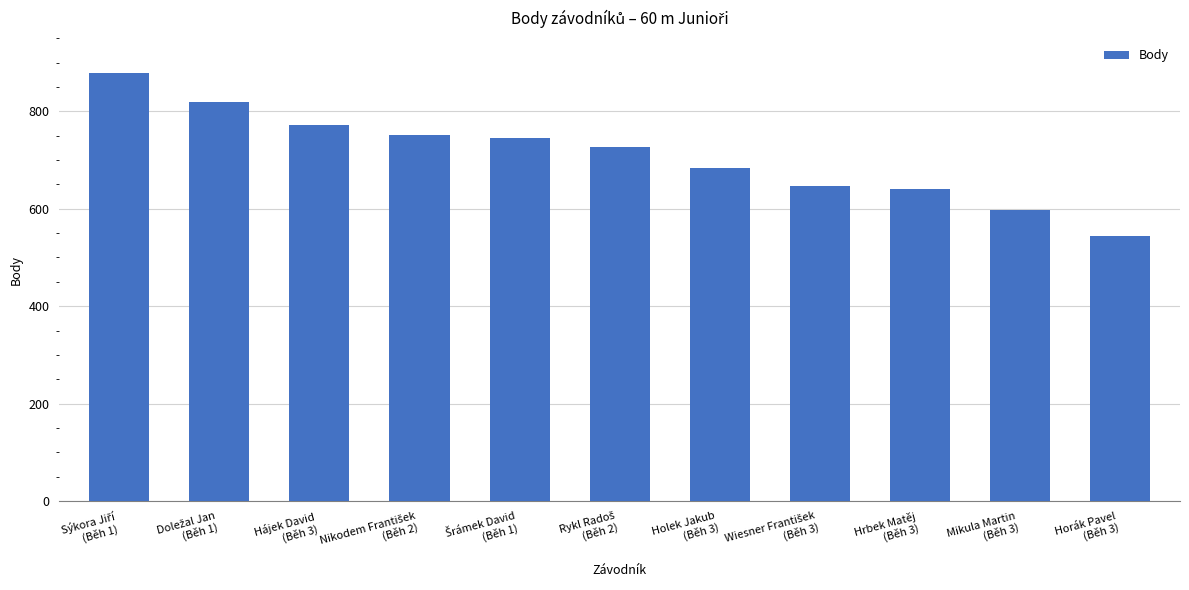

What is the value of the 5th bar from the left?

745